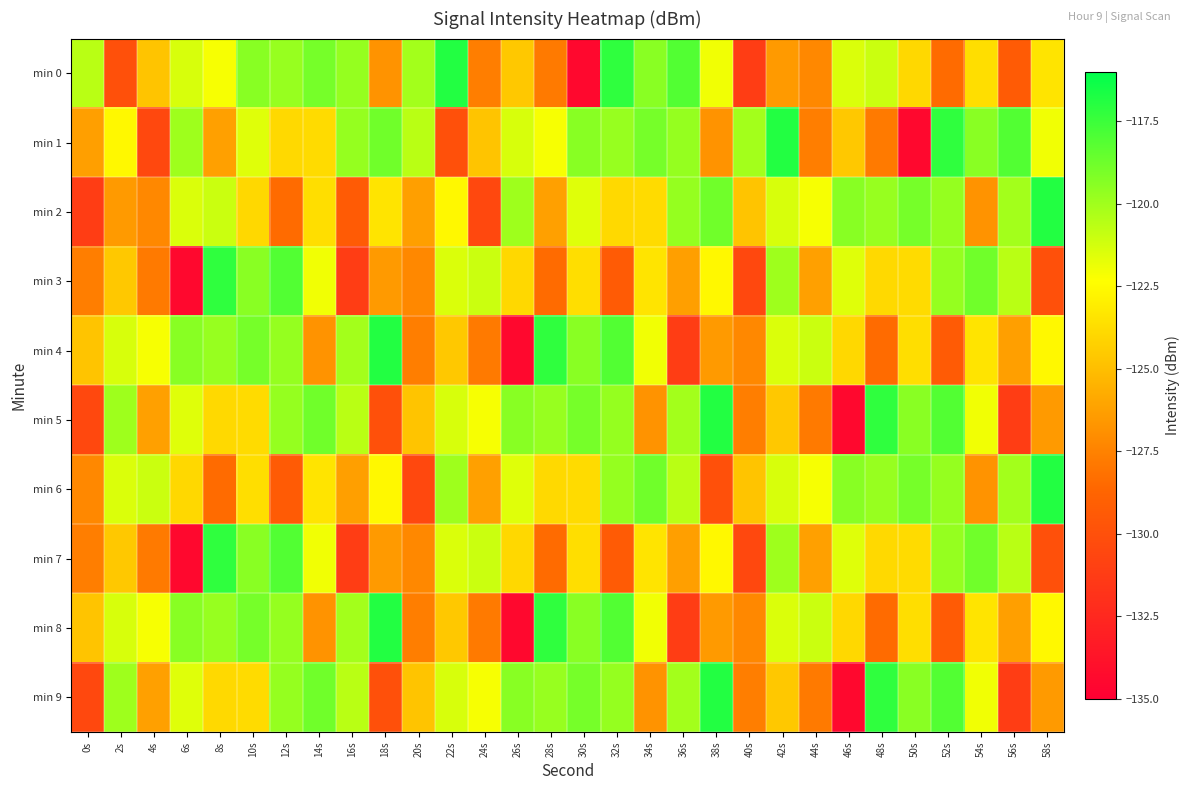

Which category has the lowest value across all series?

30s